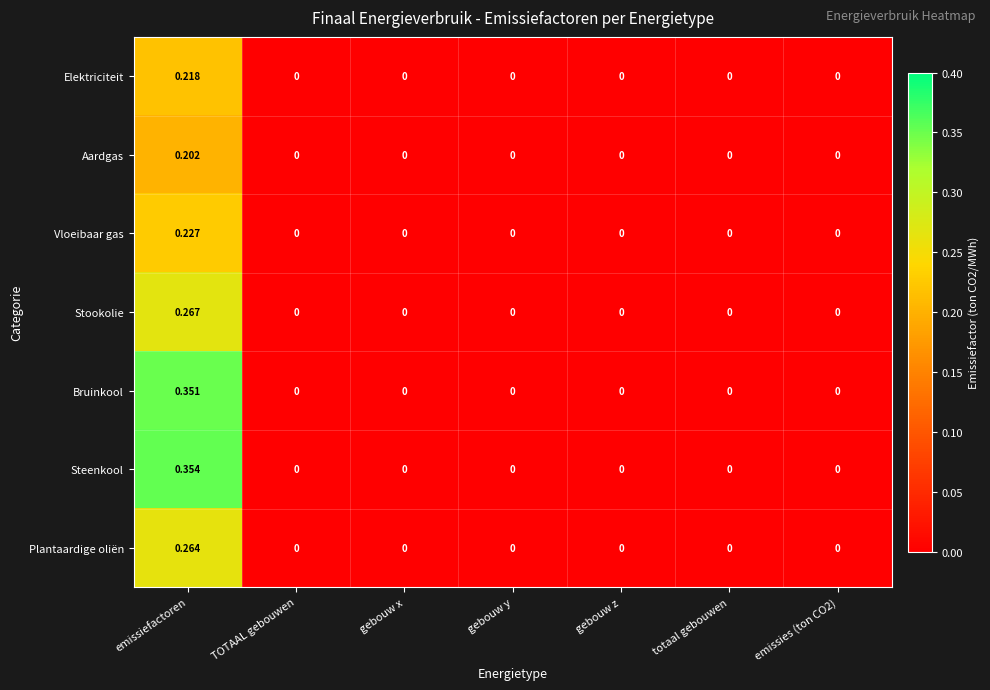

At which category does the chart reach its peak across all series?

emissiefactoren